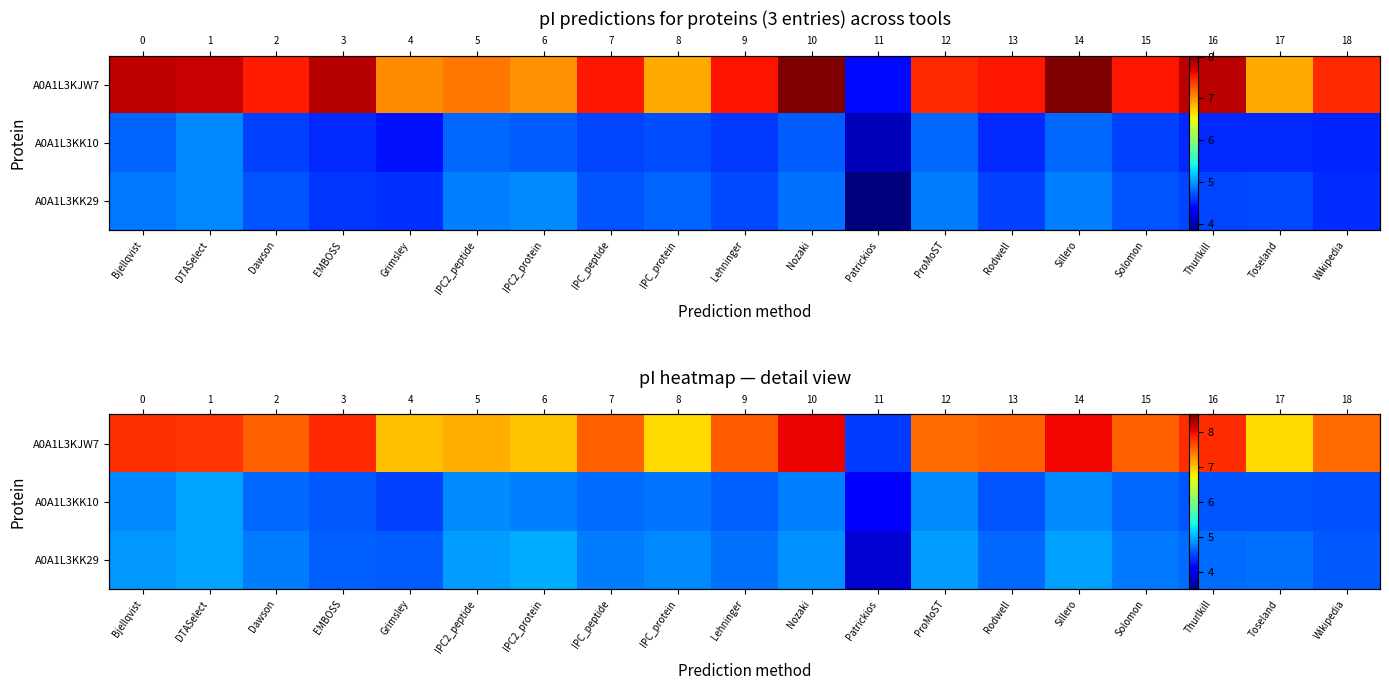

What is the difference between the highest and lowest values at Toseland?

2.4